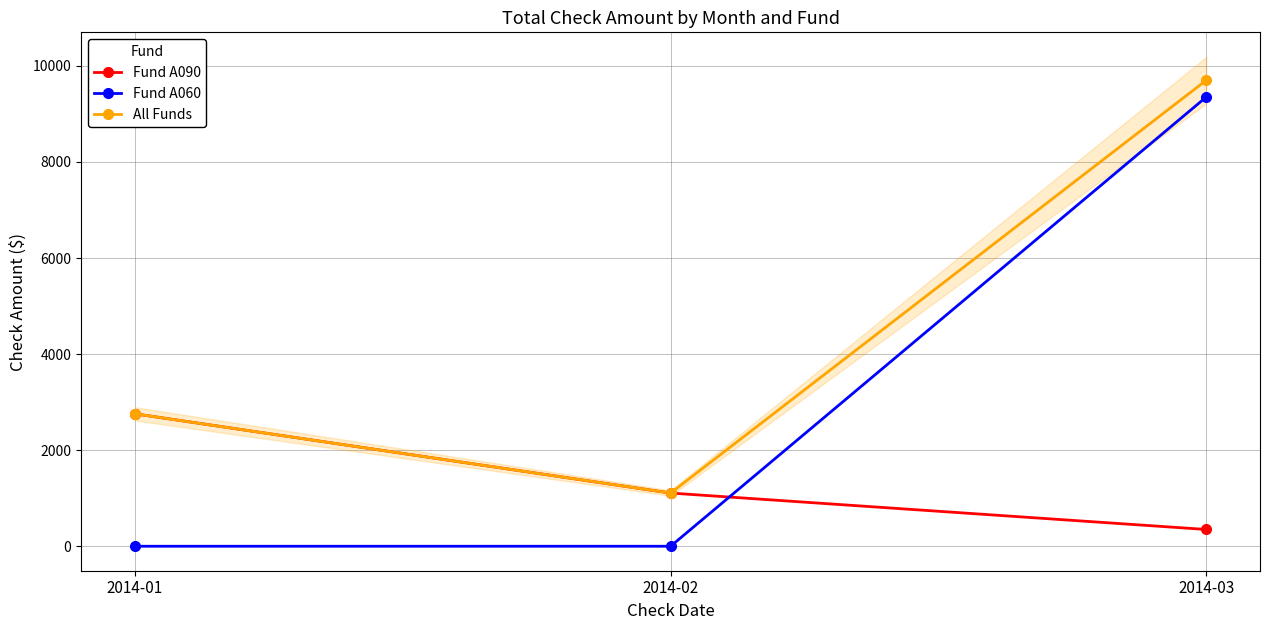

How many values in Fund A060 are above zero?

1